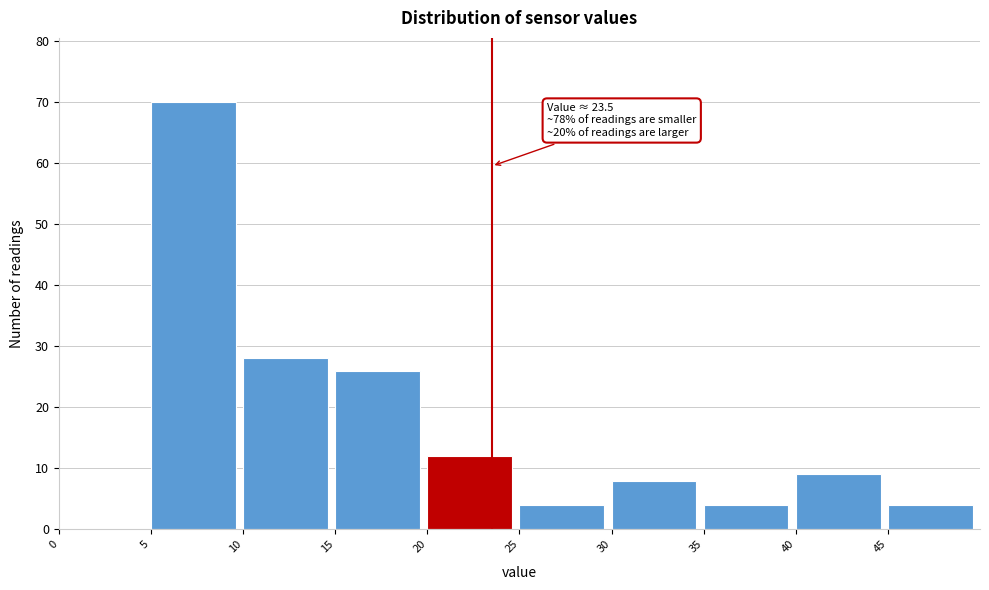

Over which range of the x-axis is the bar tallest?

5 to 10